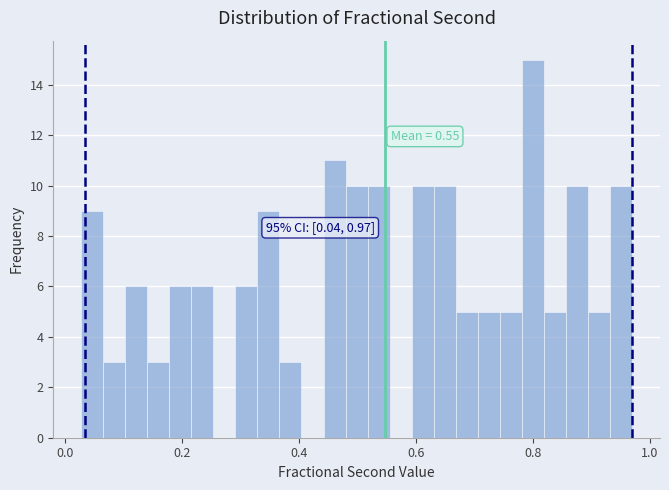

Around what value on the x-axis is the tallest bar? Give the approximate position of its centre, as read against the axis.

0.80